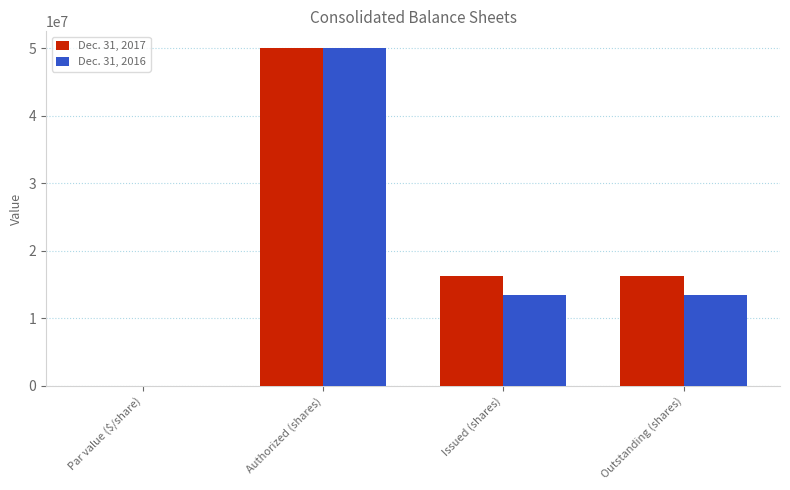

Between Par value ($/share) and Outstanding (shares), which series saw the biggest shift?

Dec. 31, 2017